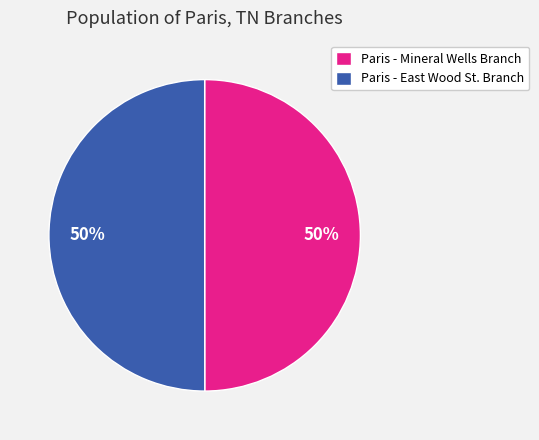

To the nearest percent, what is the combined percentage of Paris - East Wood St. Branch and Paris - Mineral Wells Branch?

100%